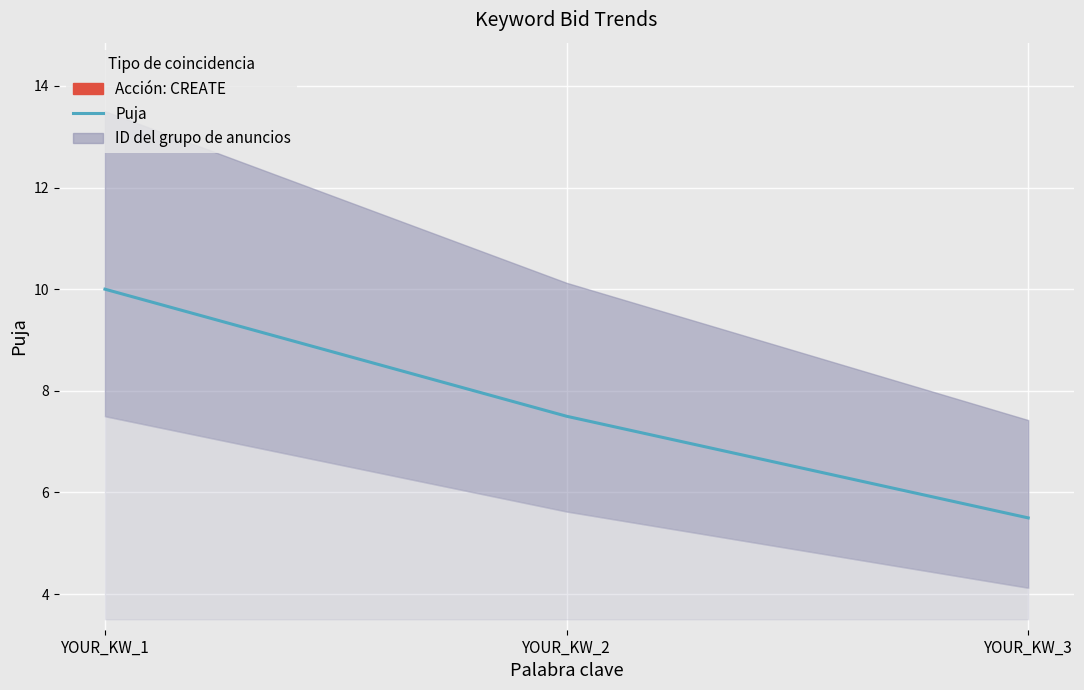

Reading right to left, list all the values displayed in this chart.

5.5	7.5	10.0